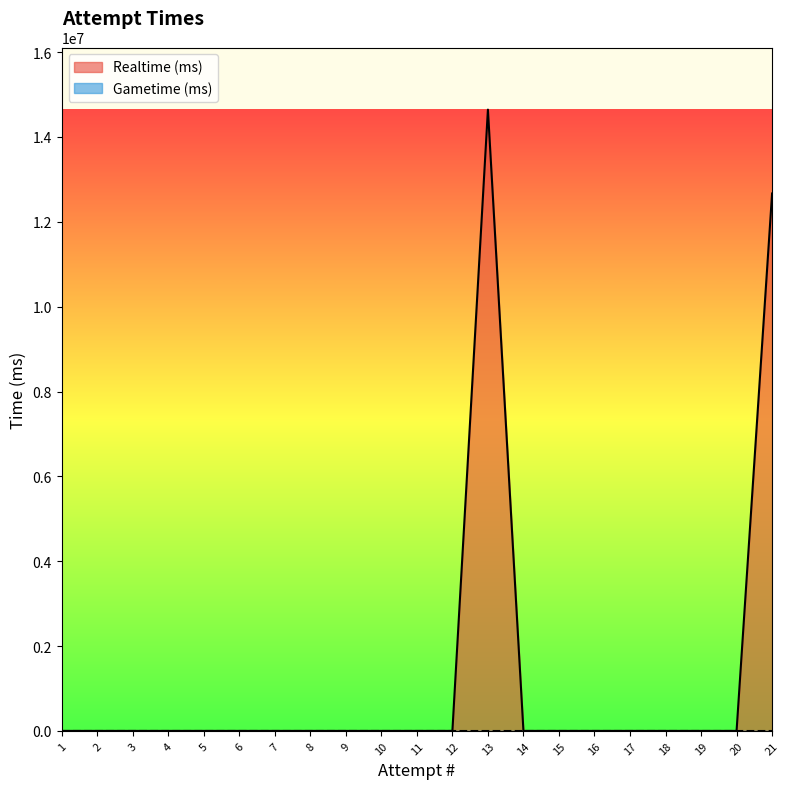

List the labels in order of value, largest first.

13, 21, 1, 2, 3, 4, 5, 6, 7, 8, 9, 10, 11, 12, 14, 15, 16, 17, 18, 19, 20